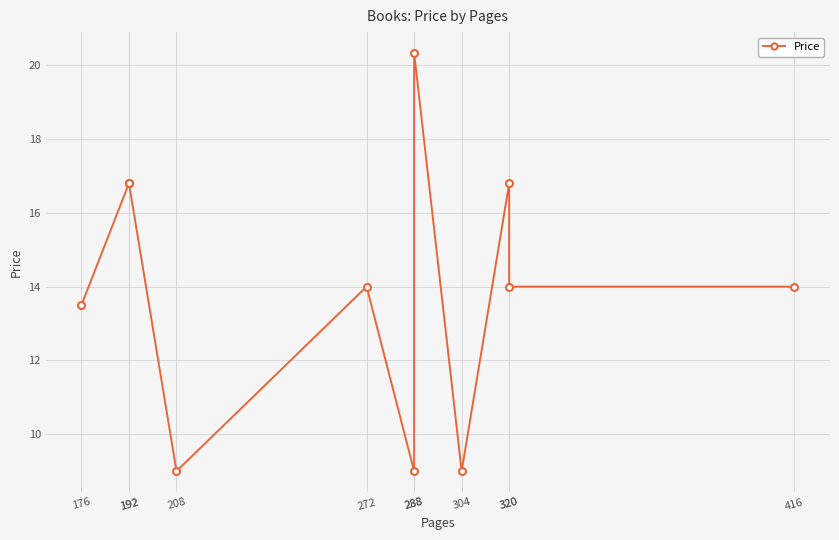

What is the ratio of the value at 192 to the value at 288?

0.8